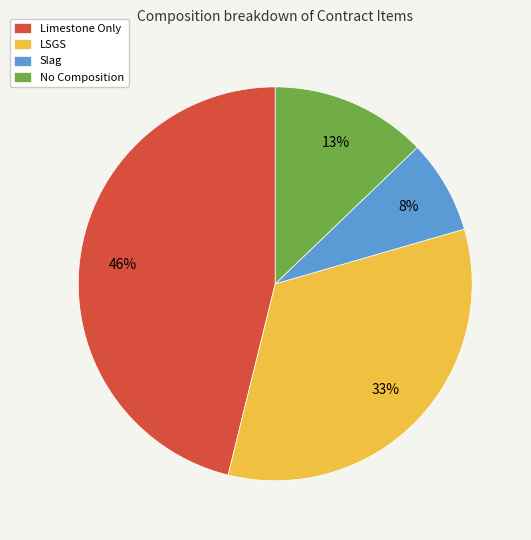

Does Limestone Only represent more than half of the total?

No